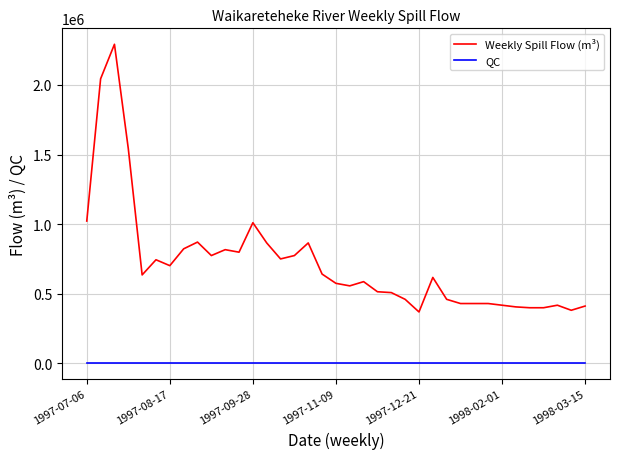

Count the number of categories in the chart.

37